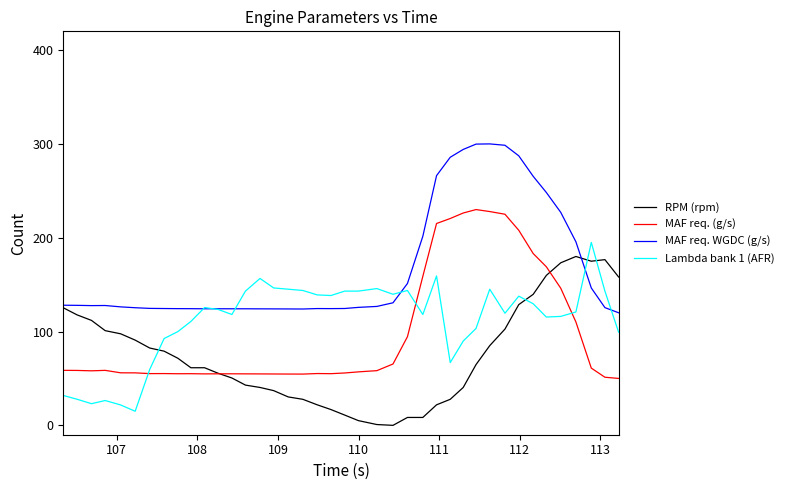

Which series has the largest total across all categories?

MAF req. WGDC (g/s)